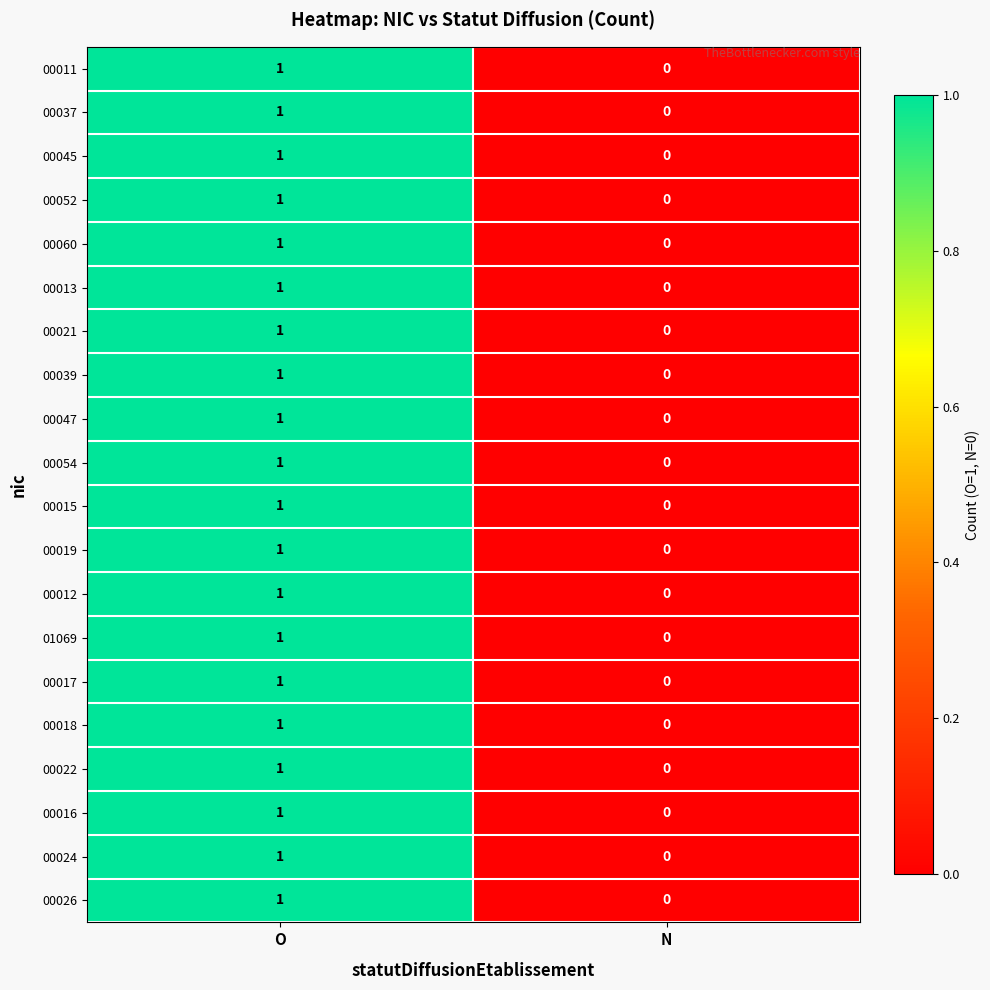

At which category does the chart reach its minimum across all series?

N